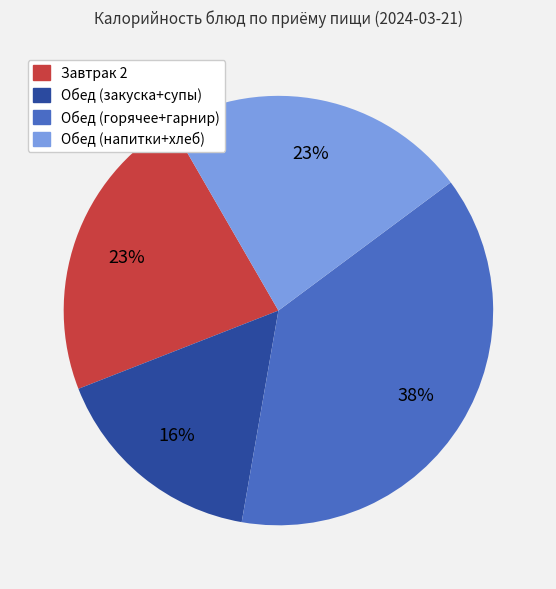

Is there any slice that represents more than half of the pie?

No